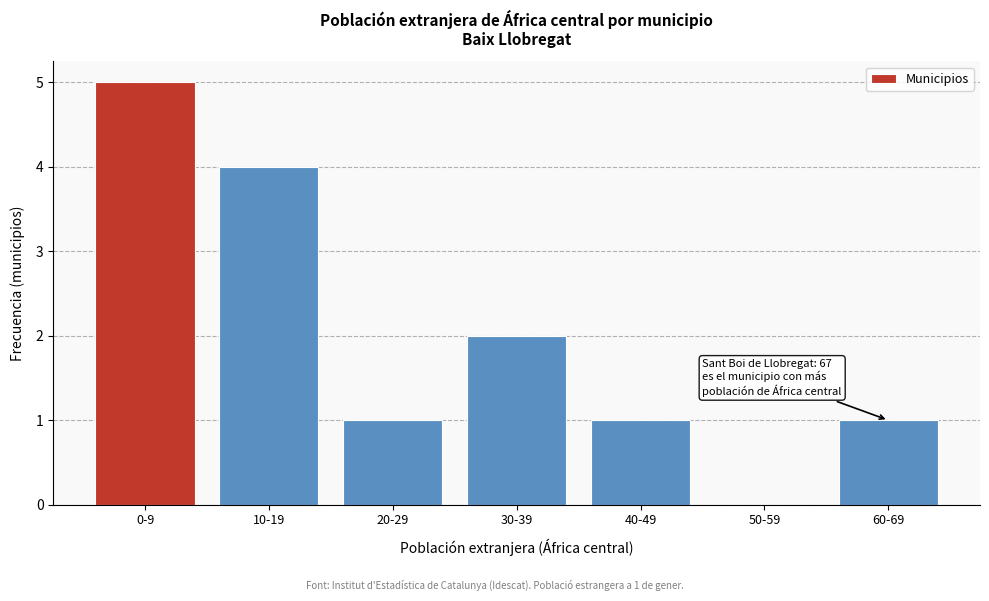

Reading right to left, list all the values displayed in this chart.

60-69=1	50-59=0	40-49=1	30-39=2	20-29=1	10-19=4	0-9=5